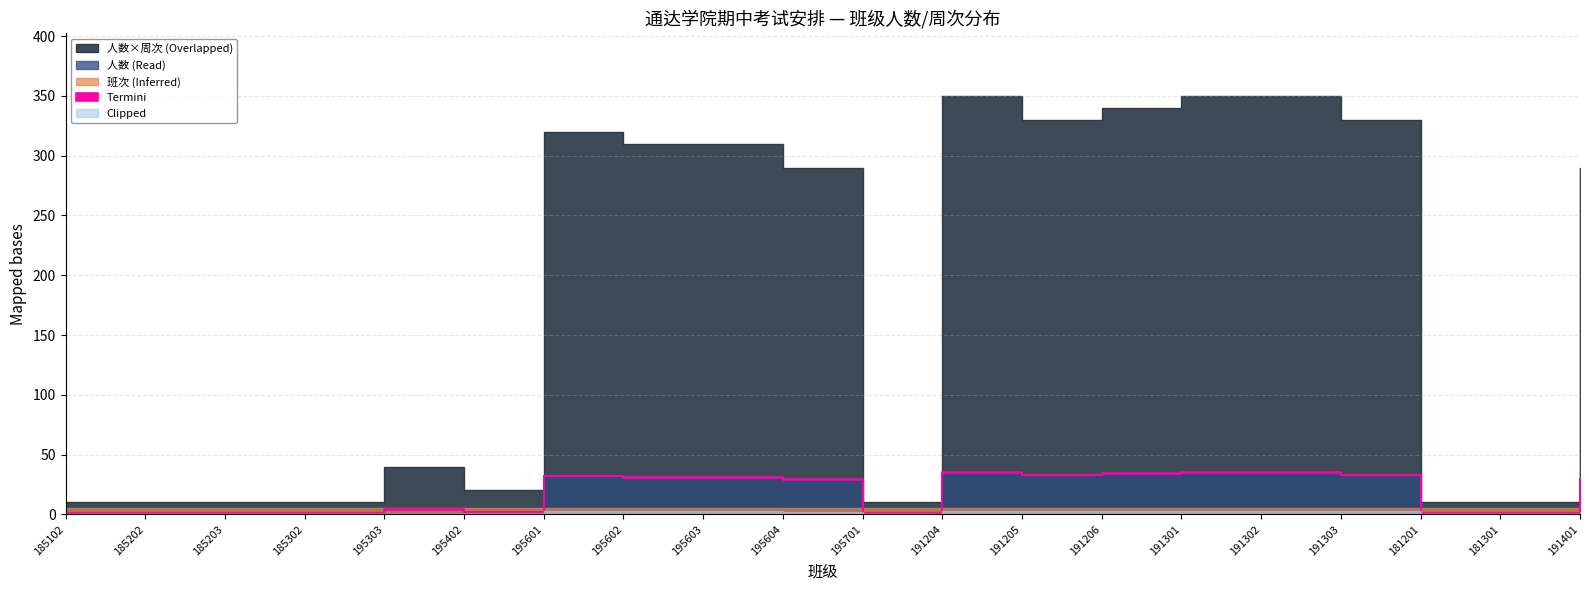

What is the approximate value of 人数 at 191303, to the nearest 10?

30